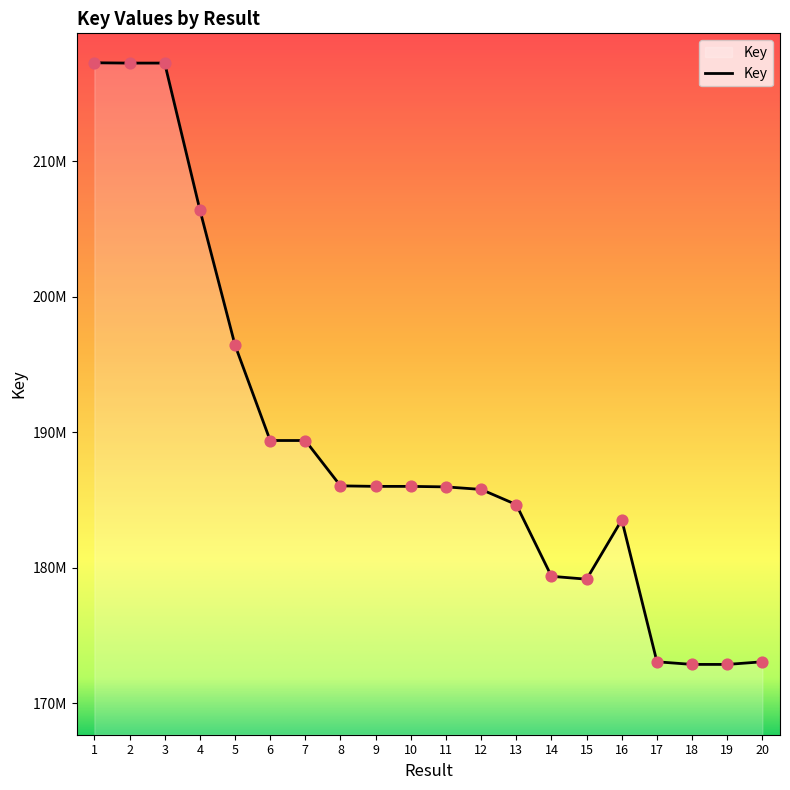

What is the ratio of the value at 9 to the value at 13?

1.0